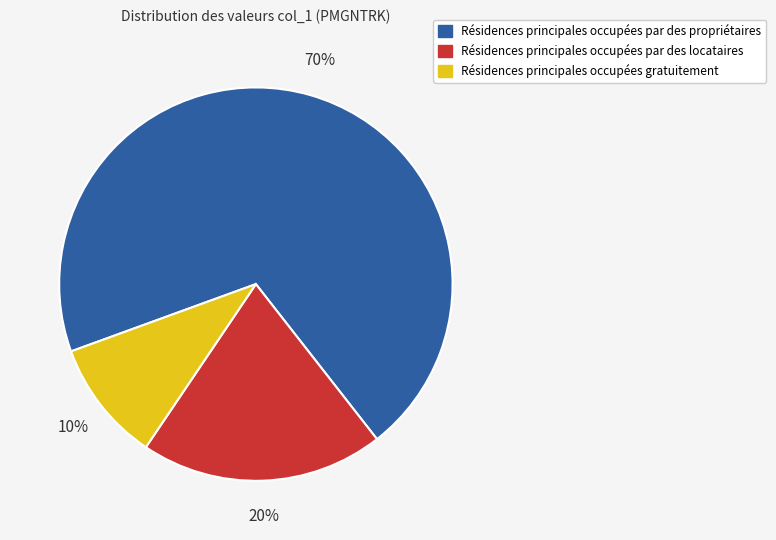

Is there a majority slice in this chart?

Yes